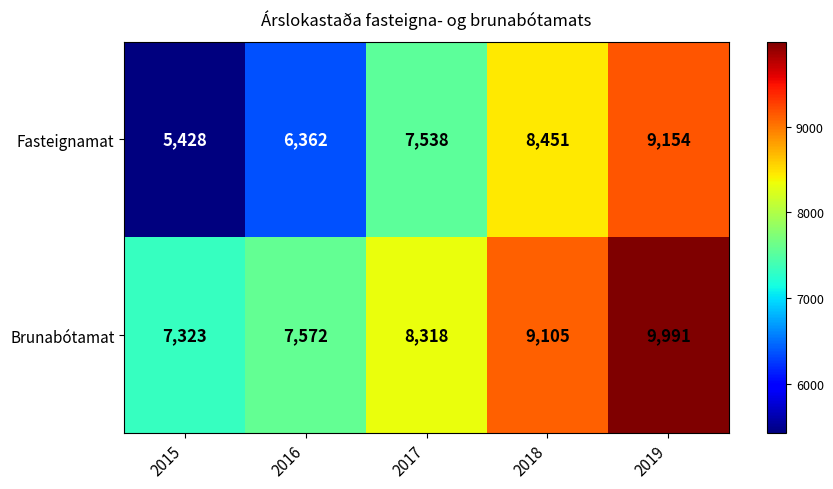

Which label corresponds to the largest value in the chart?

2019